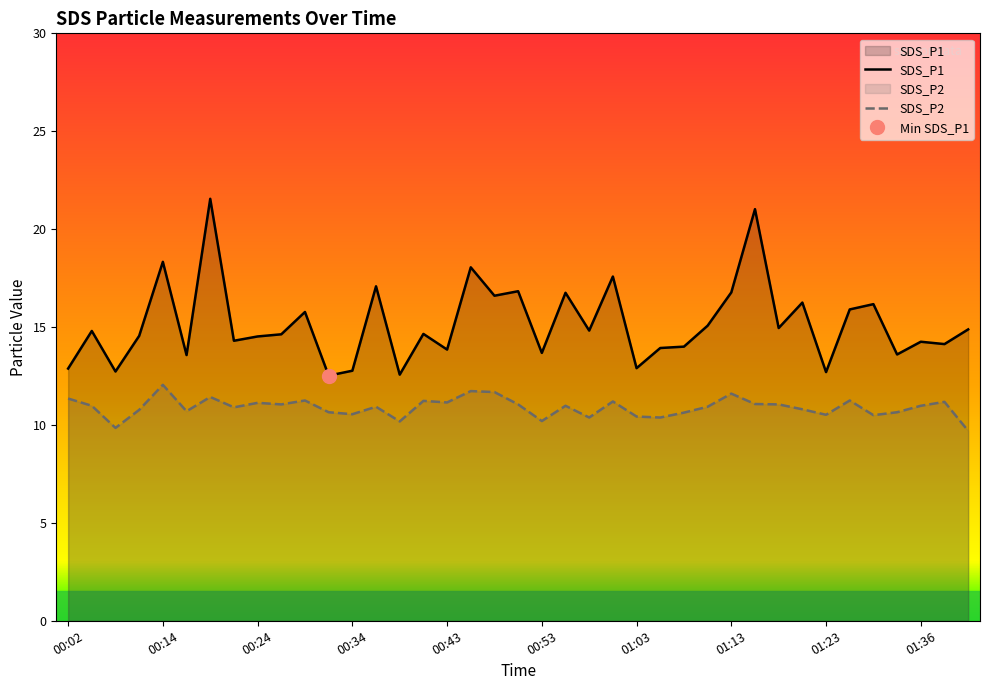

What value does the SDS_P1 series have at 00:14?

18.3